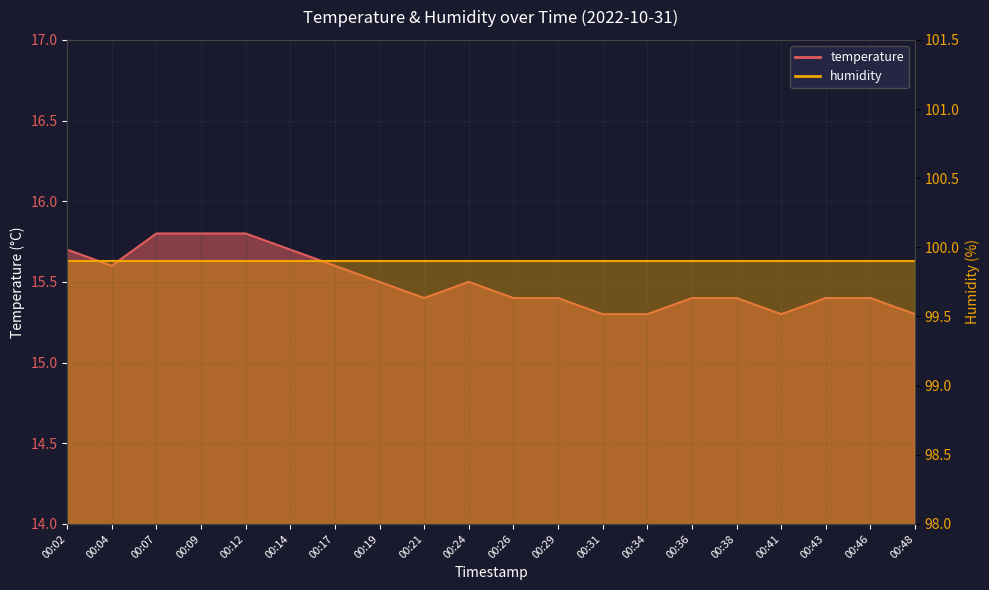

Reading right to left, extract all data points from this chart.

00:48=15.3	00:46=15.4	00:43=15.4	00:41=15.3	00:38=15.4	00:36=15.4	00:34=15.3	00:31=15.3	00:29=15.4	00:26=15.4	00:24=15.5	00:21=15.4	00:19=15.5	00:17=15.6	00:14=15.7	00:12=15.8	00:09=15.8	00:07=15.8	00:04=15.6	00:02=15.7